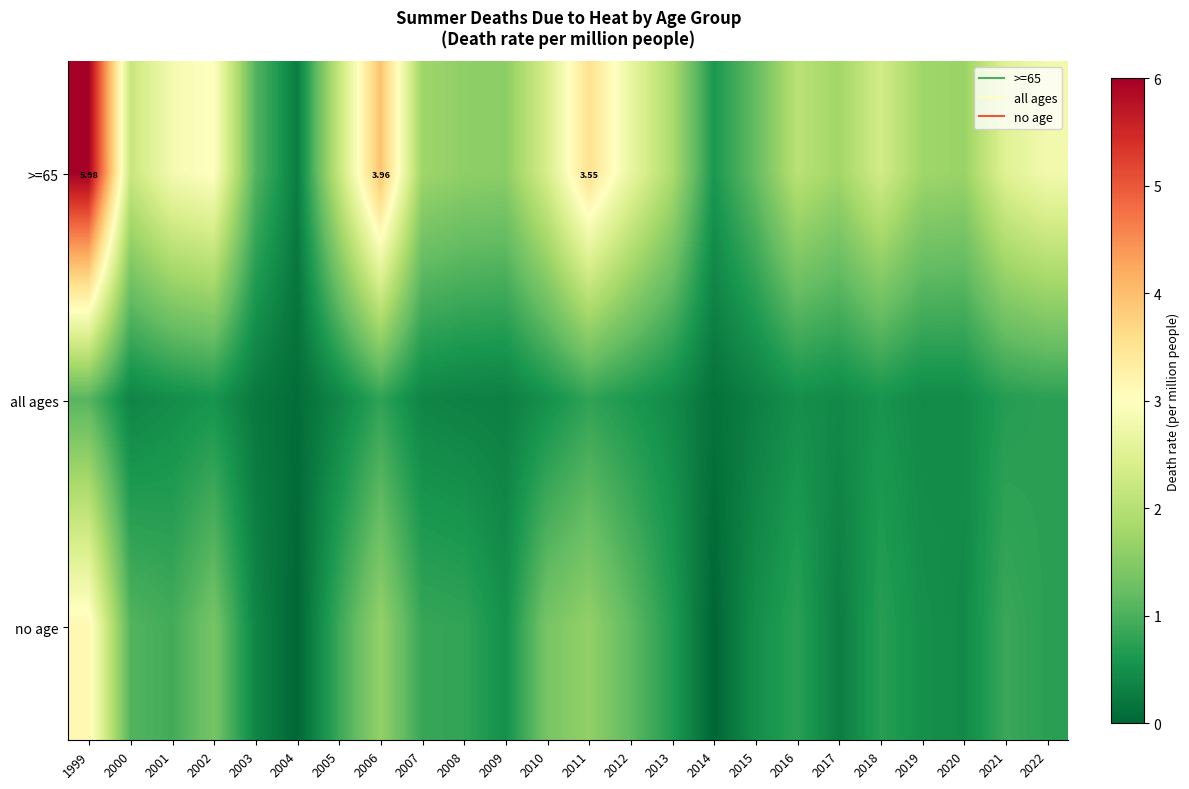

What is the sum of all all ages values?

11.6